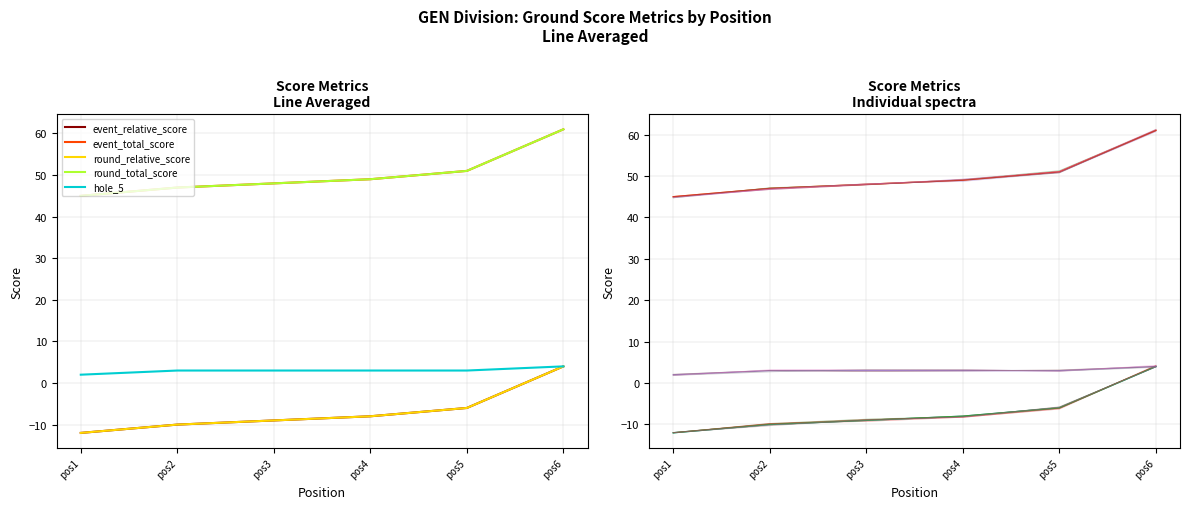

The event_total_score series shows 47 at pos2. True or false?

True